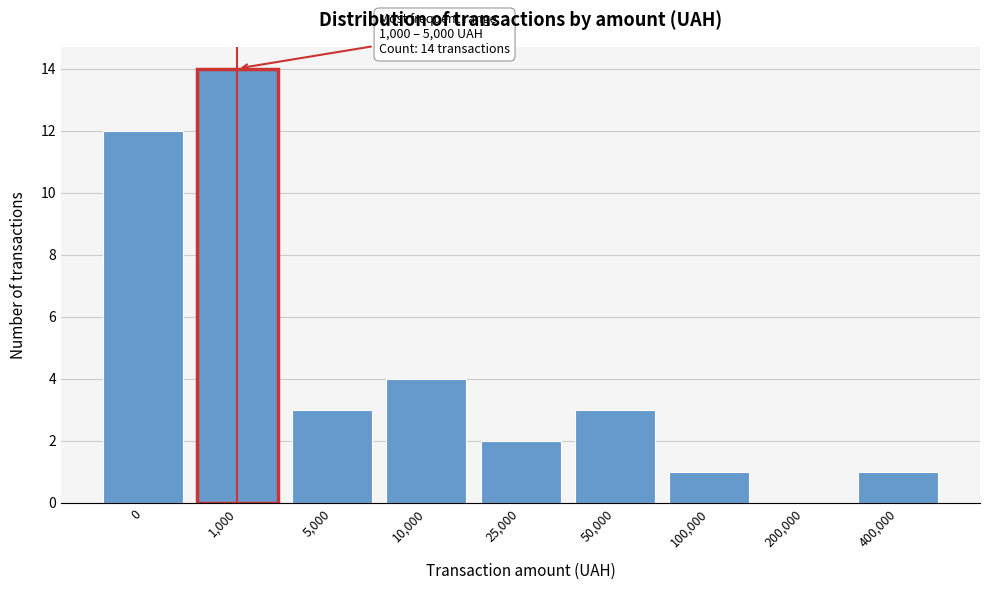

Reading left to right, list all the values displayed in this chart.

0=12	1,000=14	5,000=3	10,000=4	25,000=2	50,000=3	100,000=1	200,000=0	400,000=1